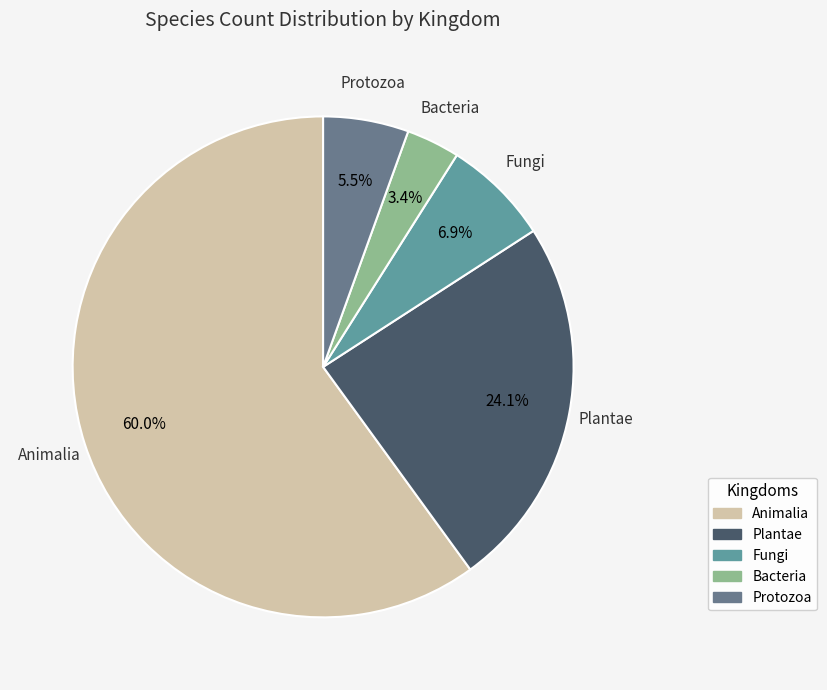

Approximately how many times larger is the value at Plantae compared to Fungi?

3.5